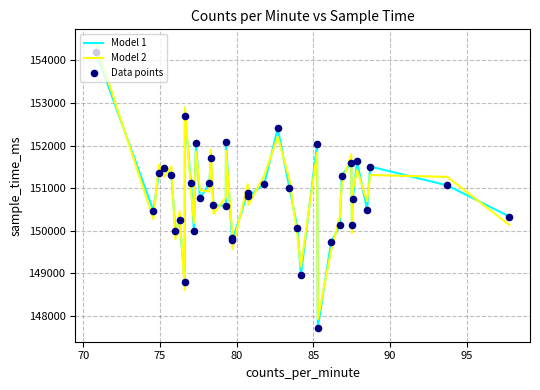

What is the lowest value of the Model 2 series?

147928